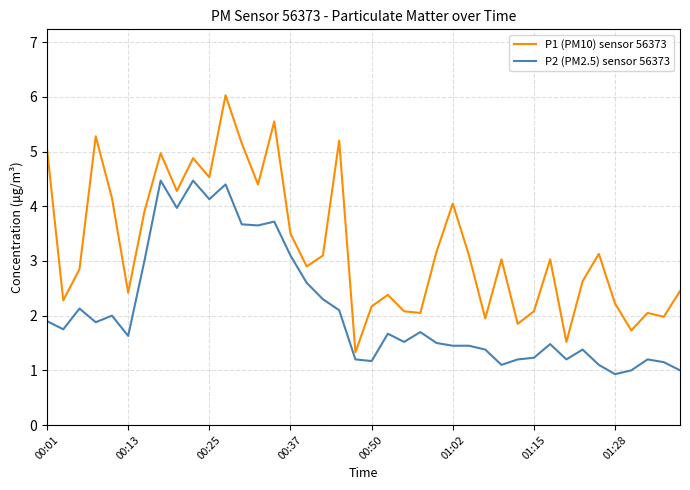

Which series has the largest range (max minus min)?

P1 (PM10) sensor 56373